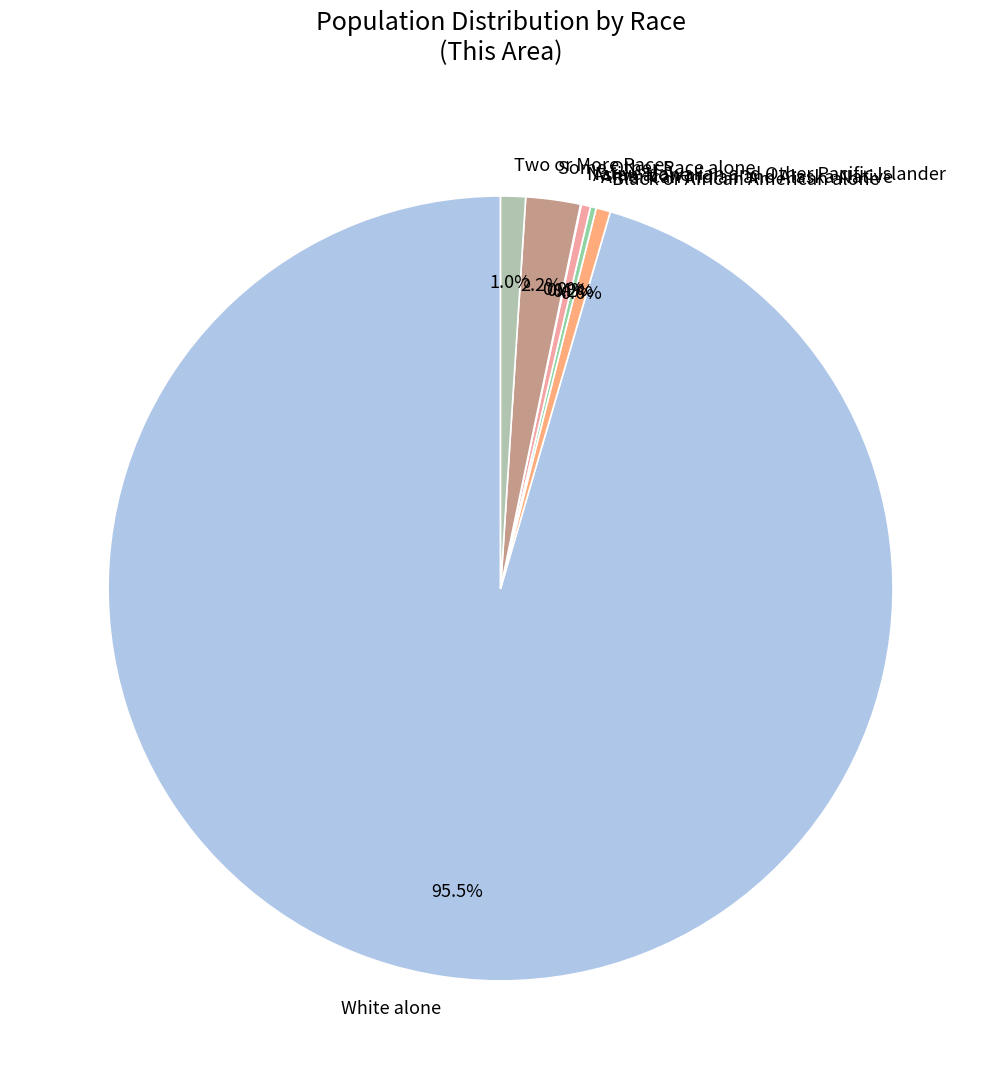

What portion of the pie excludes Asian alone?

99.6%